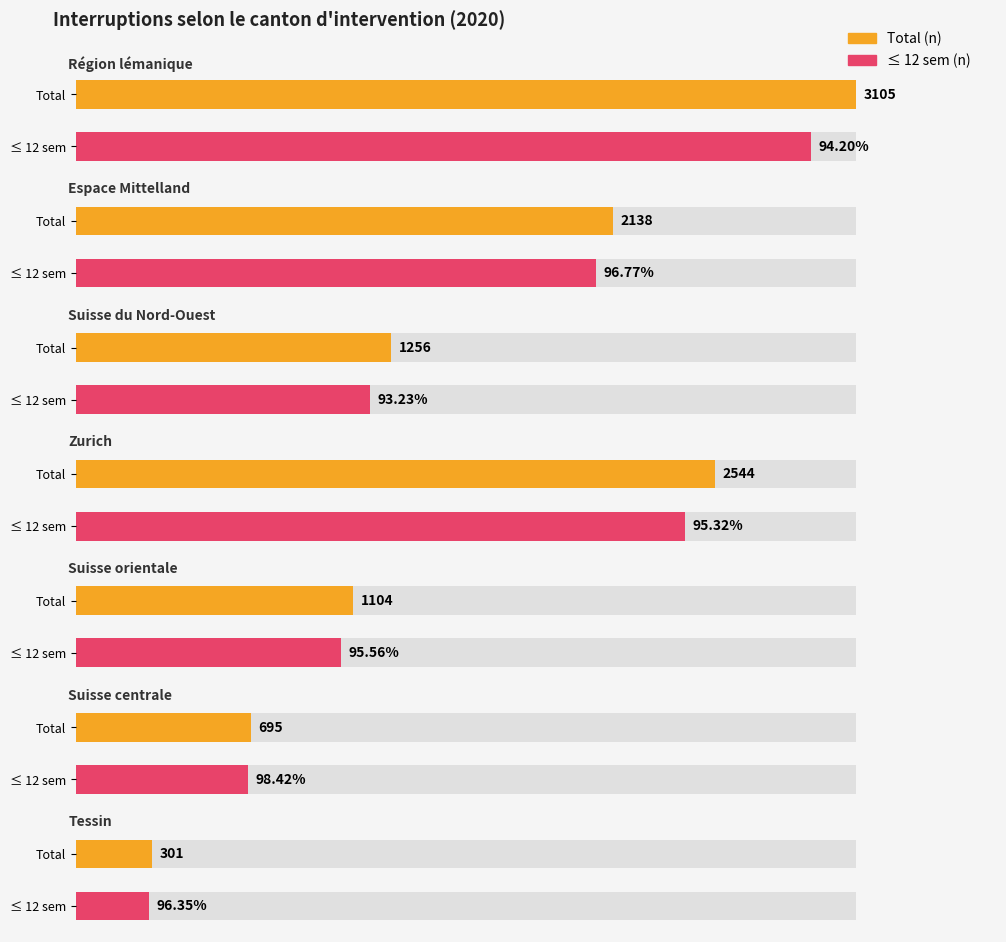

Which category has the lowest value in the ≤ 12 sem (n) series?

Tessin